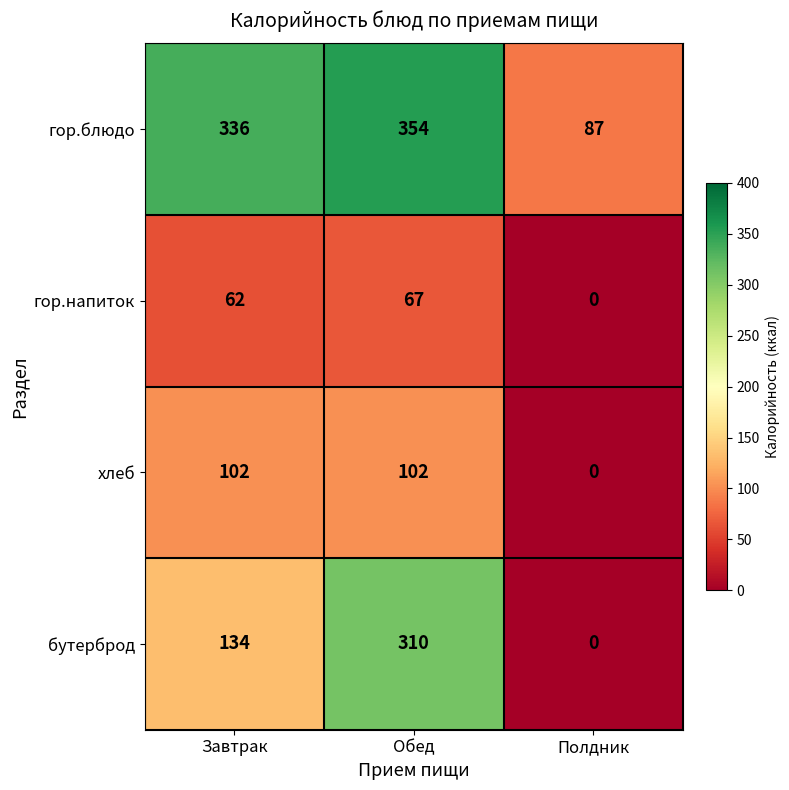

True or false: хлеб has a value of 62 at Полдник.

False